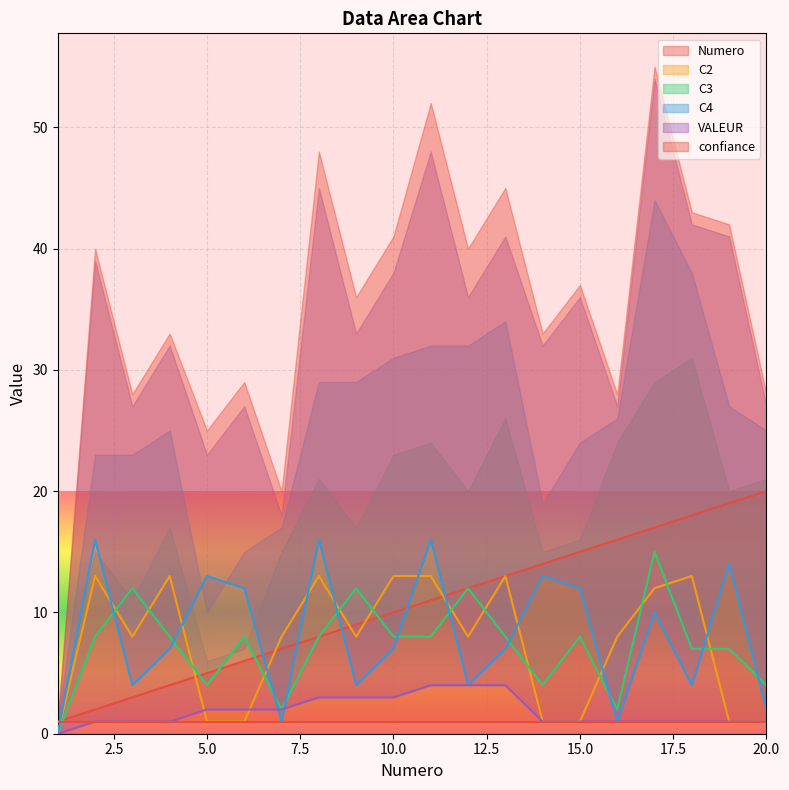

Is the value of VALEUR at 3 greater than the value of C2 at 2?

No